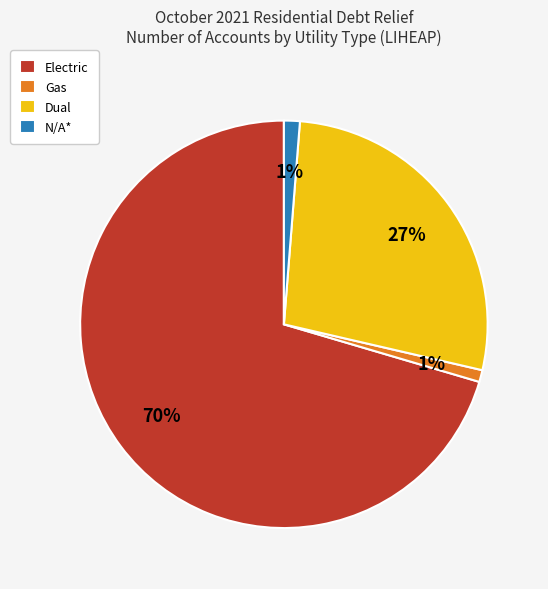

To the nearest percent, what is the difference between the N/A* and Dual slice percentages?

26%